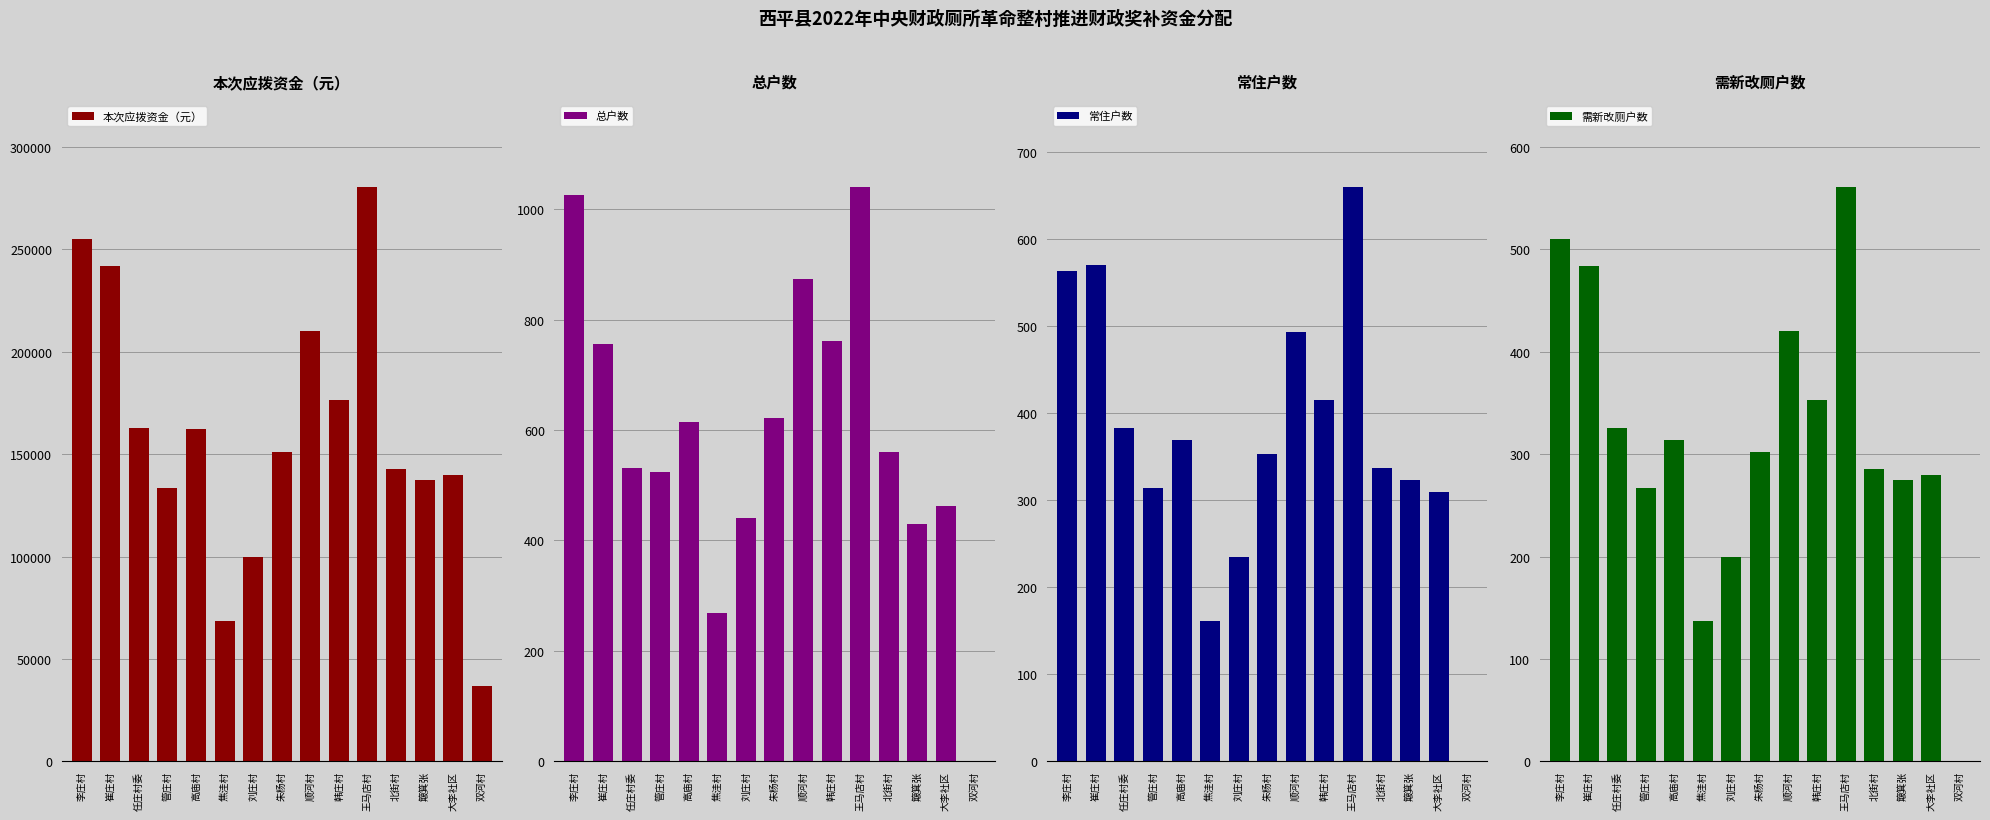

Reading left to right, what are all the values shown in this chart?

本次应拨资金（元）: 李庄村=255000	崔庄村=242000	任庄村委=163000	管庄村=133500	高庙村=162500	焦洼村=68500	刘庄村=100000	朱杨村=151000	顺河村=210000	韩庄村=176500	王马店村=280500	北街村=143000	簸箕张=137500	大李社区=140000	双河村=37000
总户数: 李庄村=1026	崔庄村=756	任庄村委=532	管庄村=523	高庙村=615	焦洼村=268	刘庄村=441	朱杨村=621	顺河村=873	韩庄村=762	王马店村=1040	北街村=560	簸箕张=430	大李社区=462	双河村=0
常住户数: 李庄村=564	崔庄村=570	任庄村委=383	管庄村=314	高庙村=369	焦洼村=161	刘庄村=235	朱杨村=353	顺河村=493	韩庄村=415	王马店村=660	北街村=337	簸箕张=323	大李社区=310	双河村=0
需新改厕户数: 李庄村=510	崔庄村=484	任庄村委=326	管庄村=267	高庙村=314	焦洼村=137	刘庄村=200	朱杨村=302	顺河村=420	韩庄村=353	王马店村=561	北街村=286	簸箕张=275	大李社区=280	双河村=0